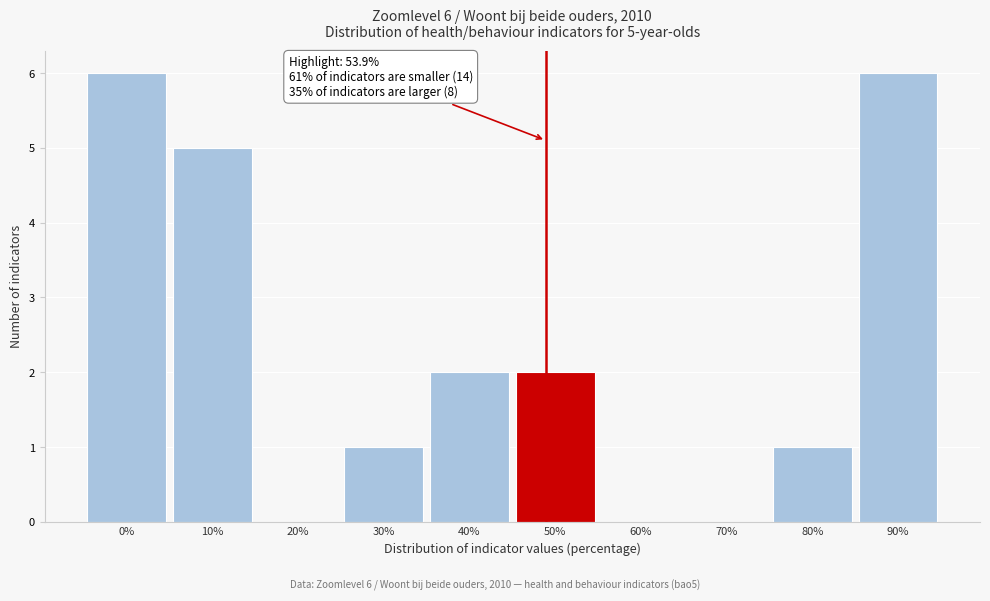

Reading right to left, list all the values displayed in this chart.

90%=6	80%=1	70%=0	60%=0	50%=2	40%=2	30%=1	20%=0	10%=5	0%=6